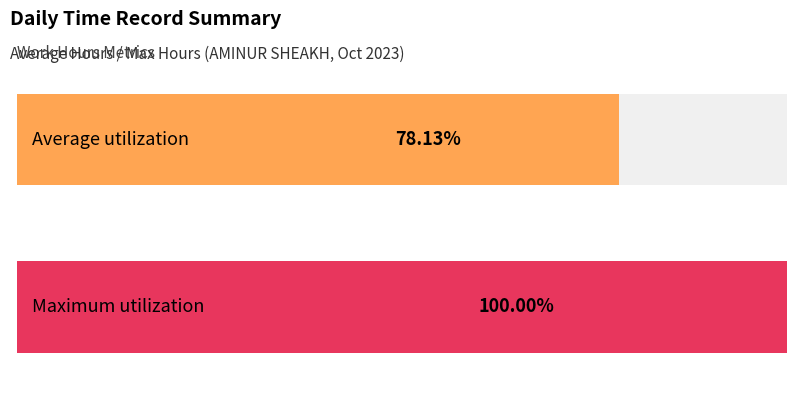

The Maximum utilization series shows -9.6 at 17. True or false?

False